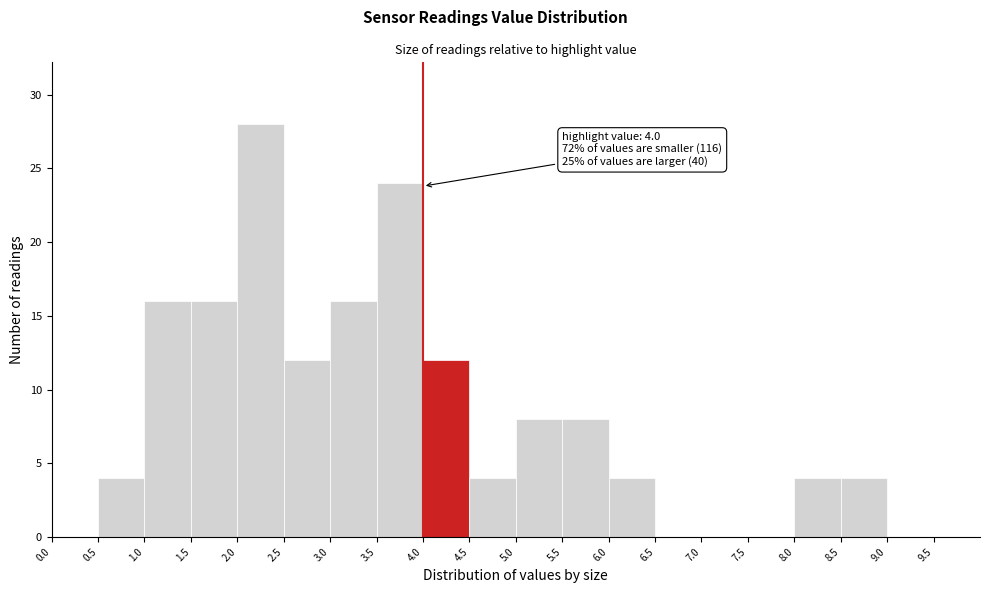

Over which range of the x-axis is the bar tallest?

2.0 to 2.5